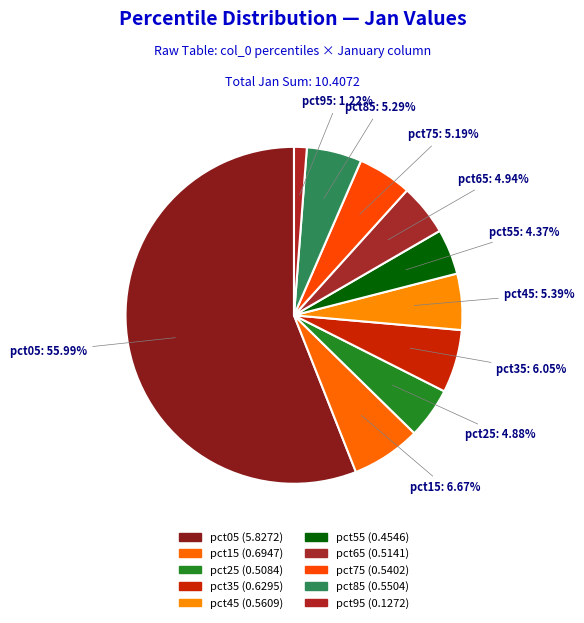

Which has a higher value, pct35 or pct05?

pct05